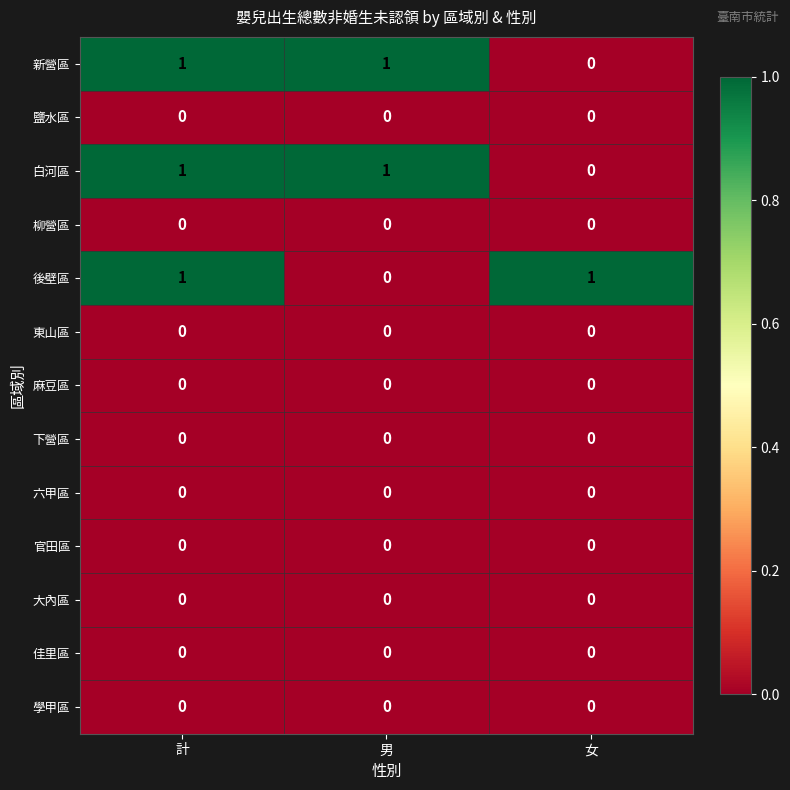

At which category is the sum across all series the highest?

計